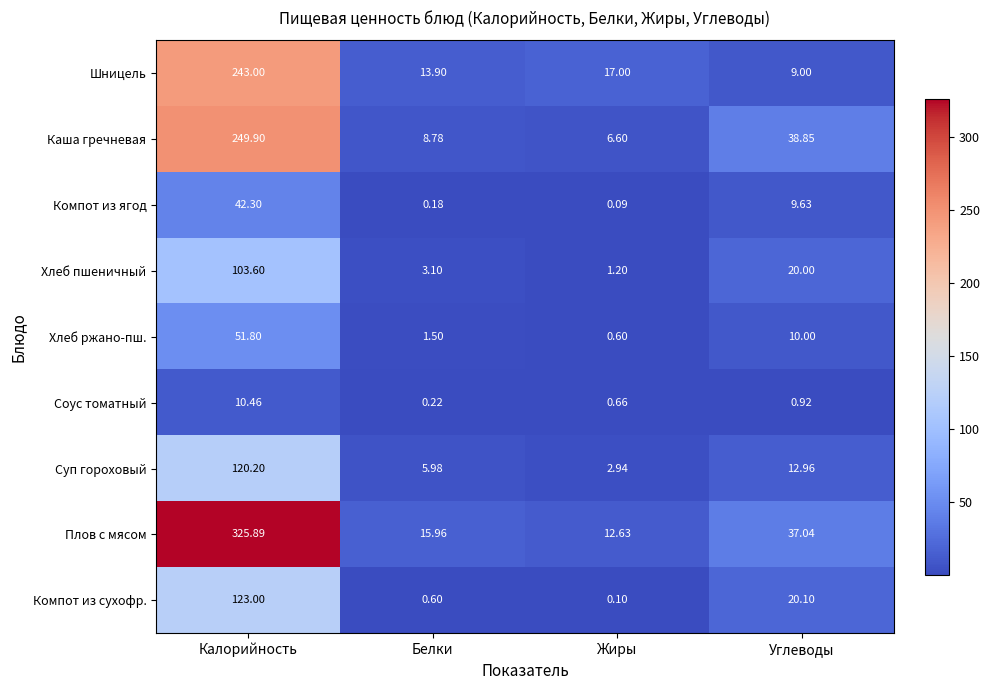

What is the total value across all series at Жиры?

41.8